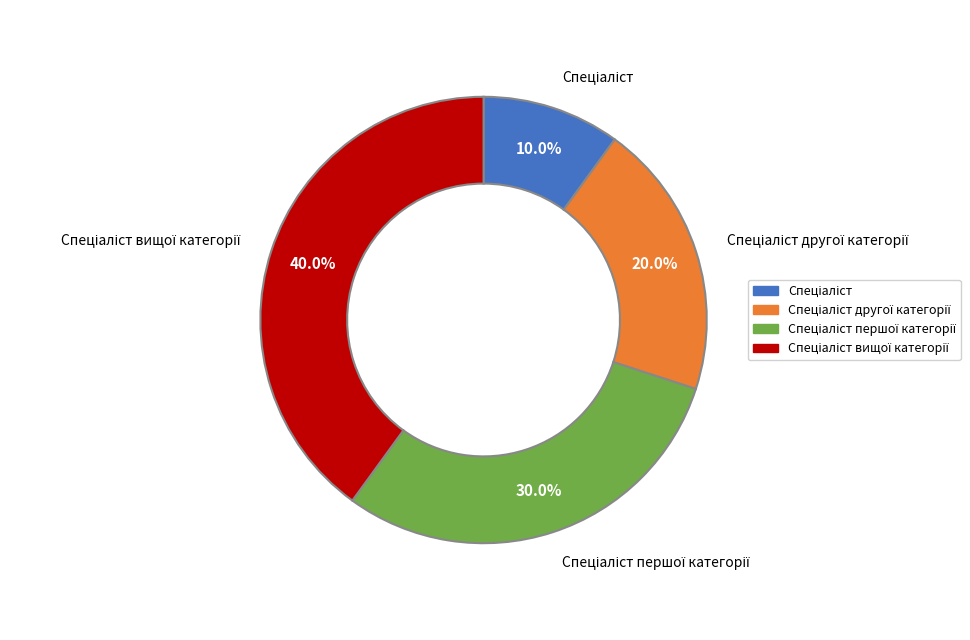

Is there a majority slice in this chart?

No